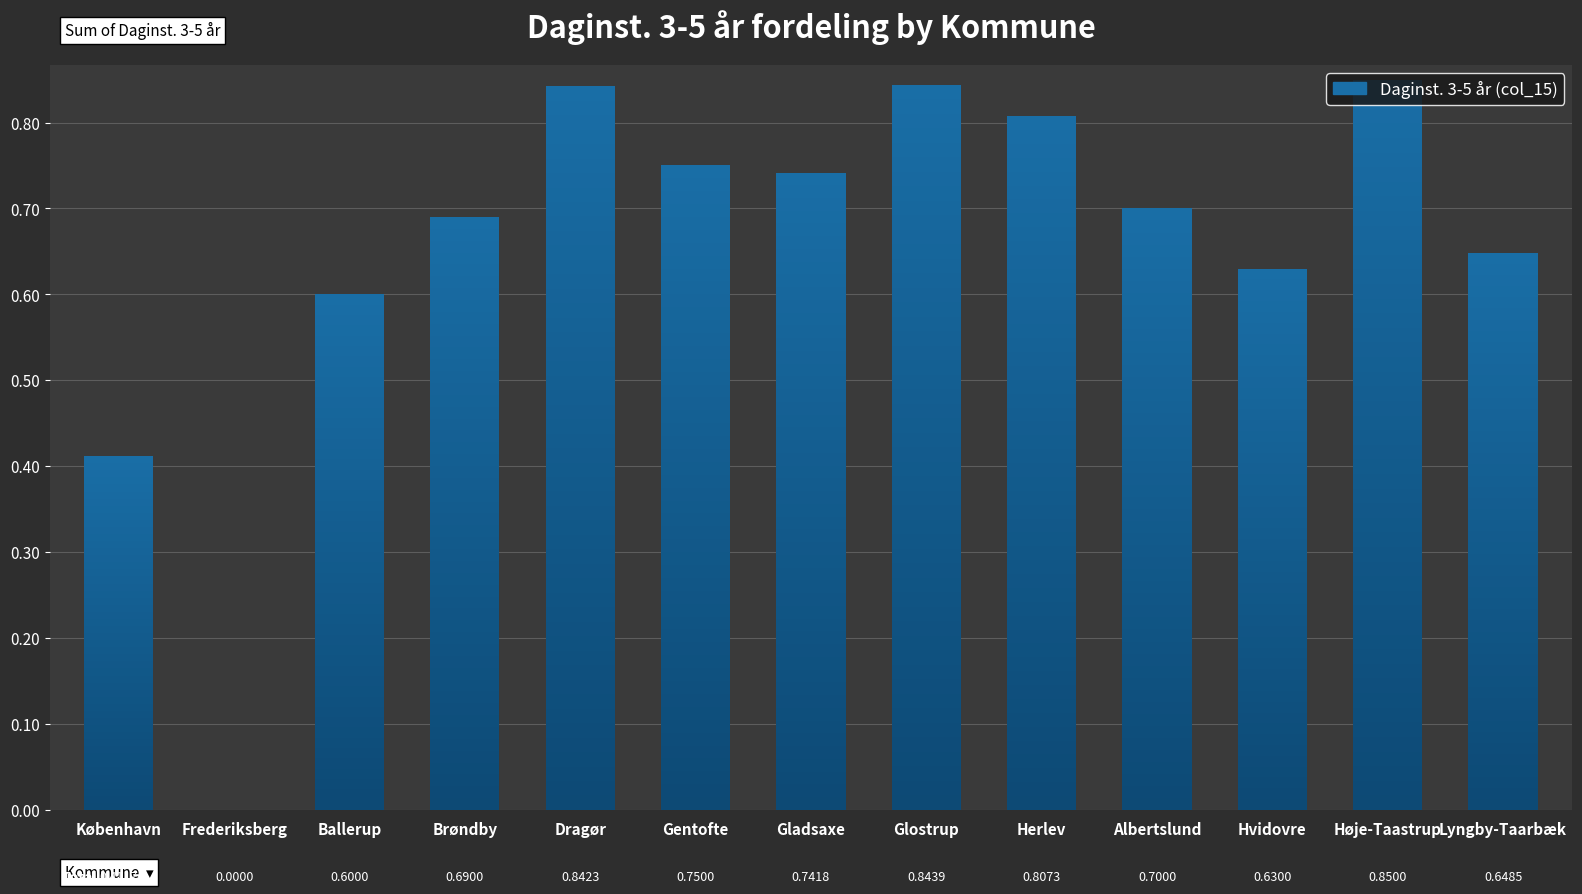

What is the change in value from Dragør to Gentofte?

-0.1